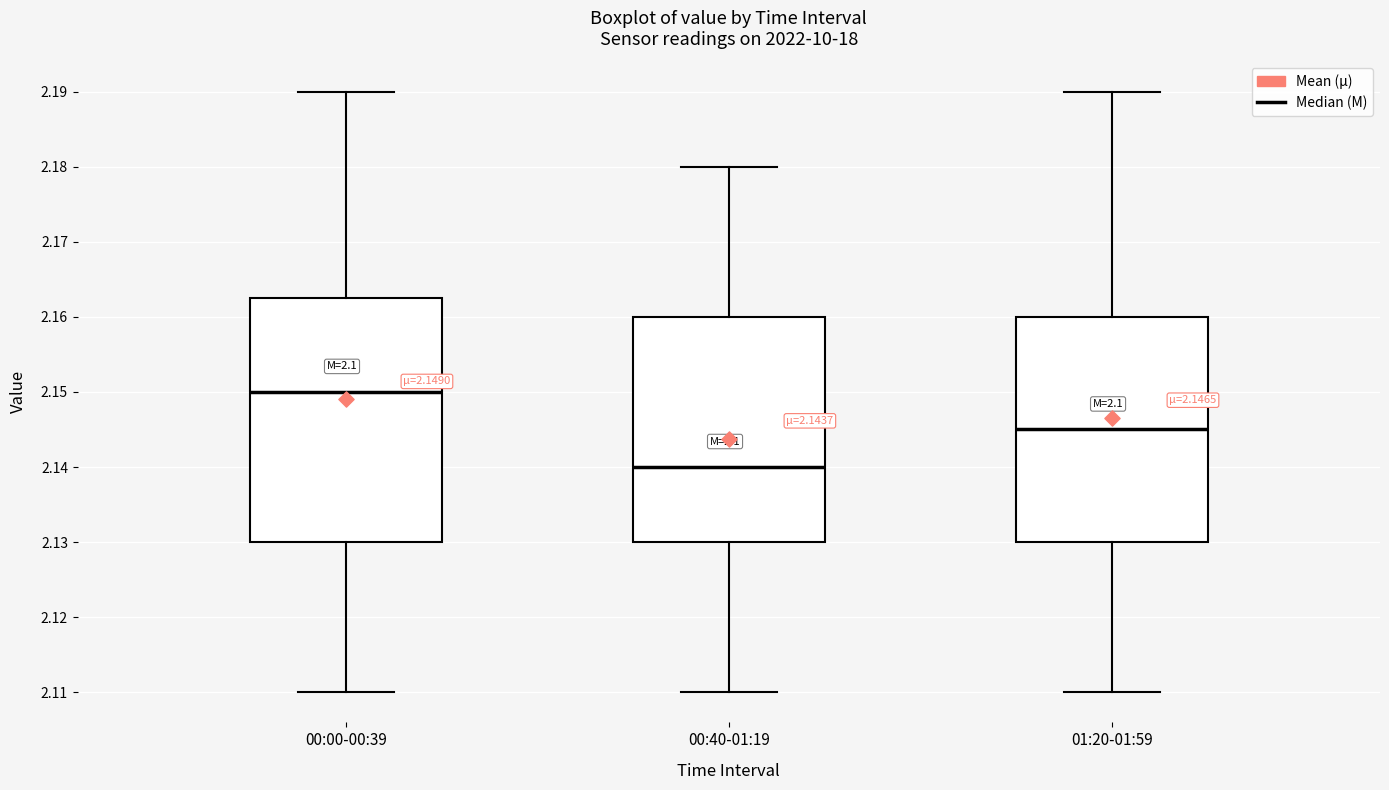

Which box is the tallest, from its lower edge to its upper edge?

00:00-00:39